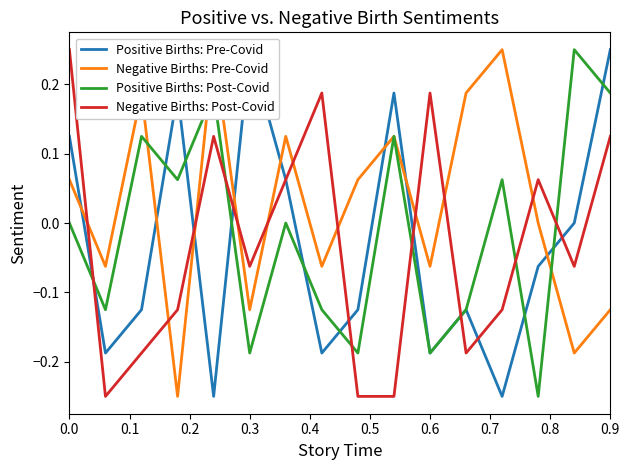

List the series in order of their peak value, highest first.

Positive Births: Pre-Covid, Negative Births: Pre-Covid, Positive Births: Post-Covid, Negative Births: Post-Covid